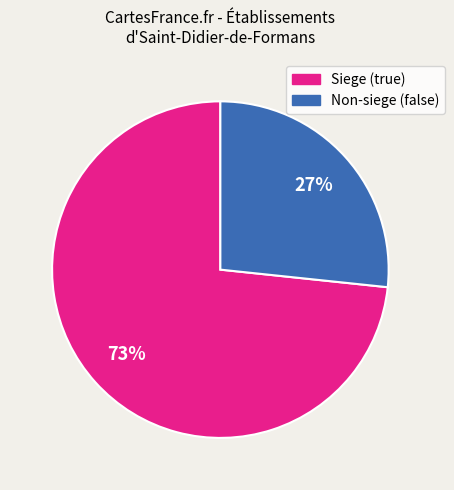

Is there any slice that represents more than half of the pie?

Yes